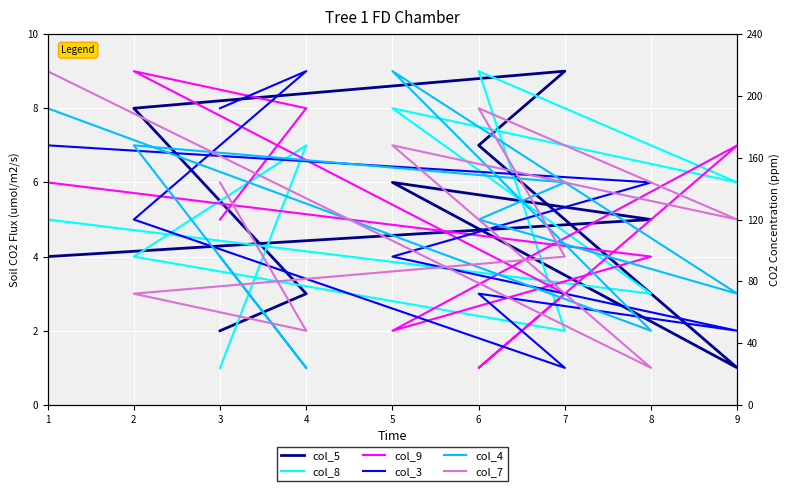

Which series ends up on top after the final intersection of col_5 and col_8?

col_5